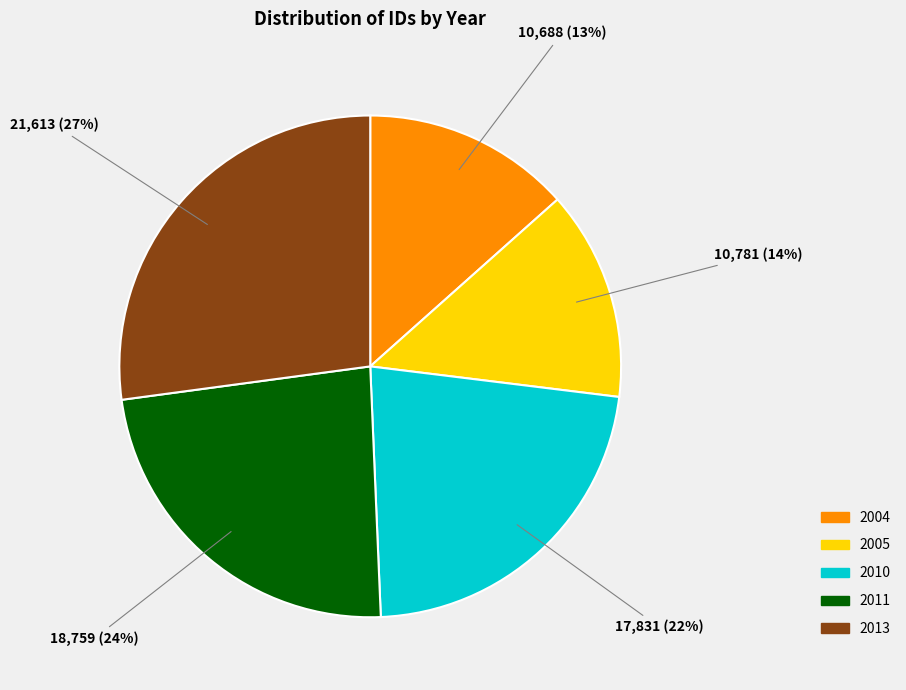

Is it true that 2010 is 17% of the pie?

False